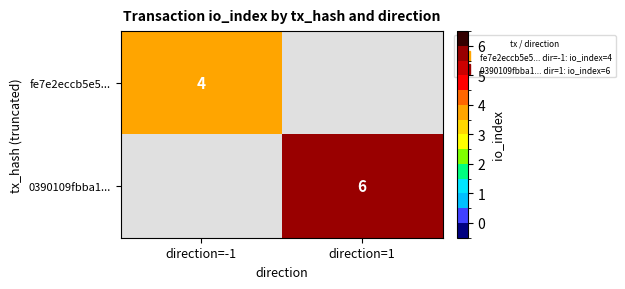

Rank the series by their average value, from lowest to highest.

fe7e2eccb5e5..., 0390109fbba1...